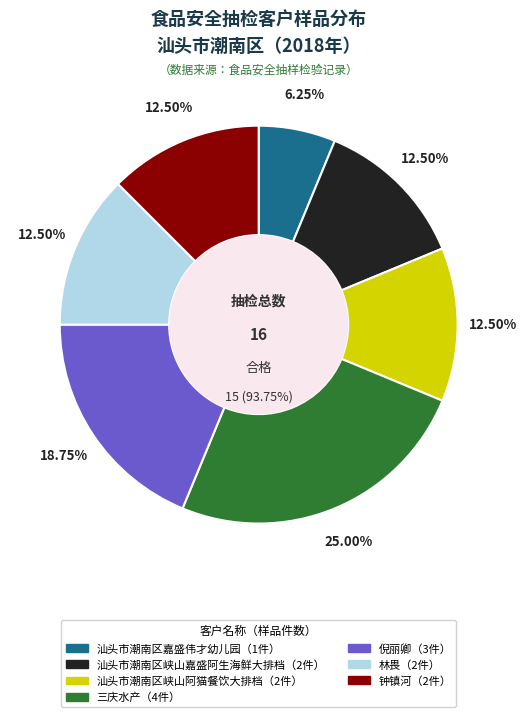

Is there a majority slice in this chart?

No